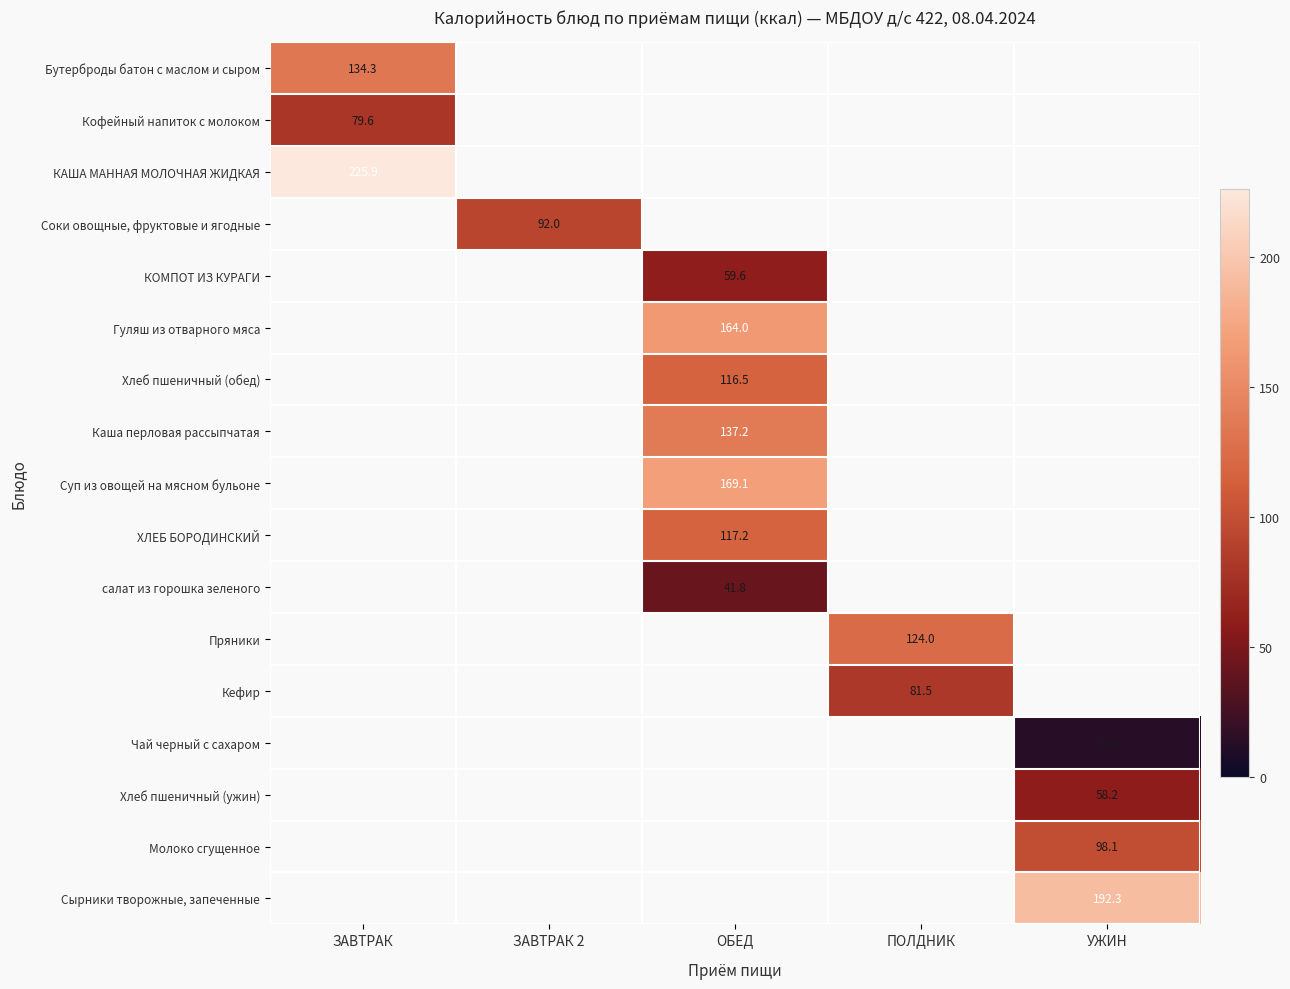

What is the spread (max minus min) of values at ЗАВТРАК?

146.3